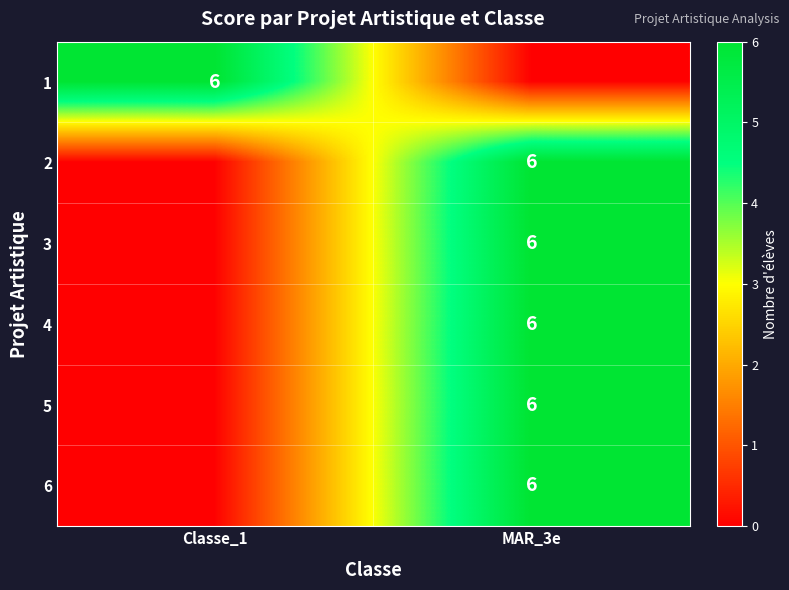

The value of 3 at MAR_3e is 6. True or false?

True